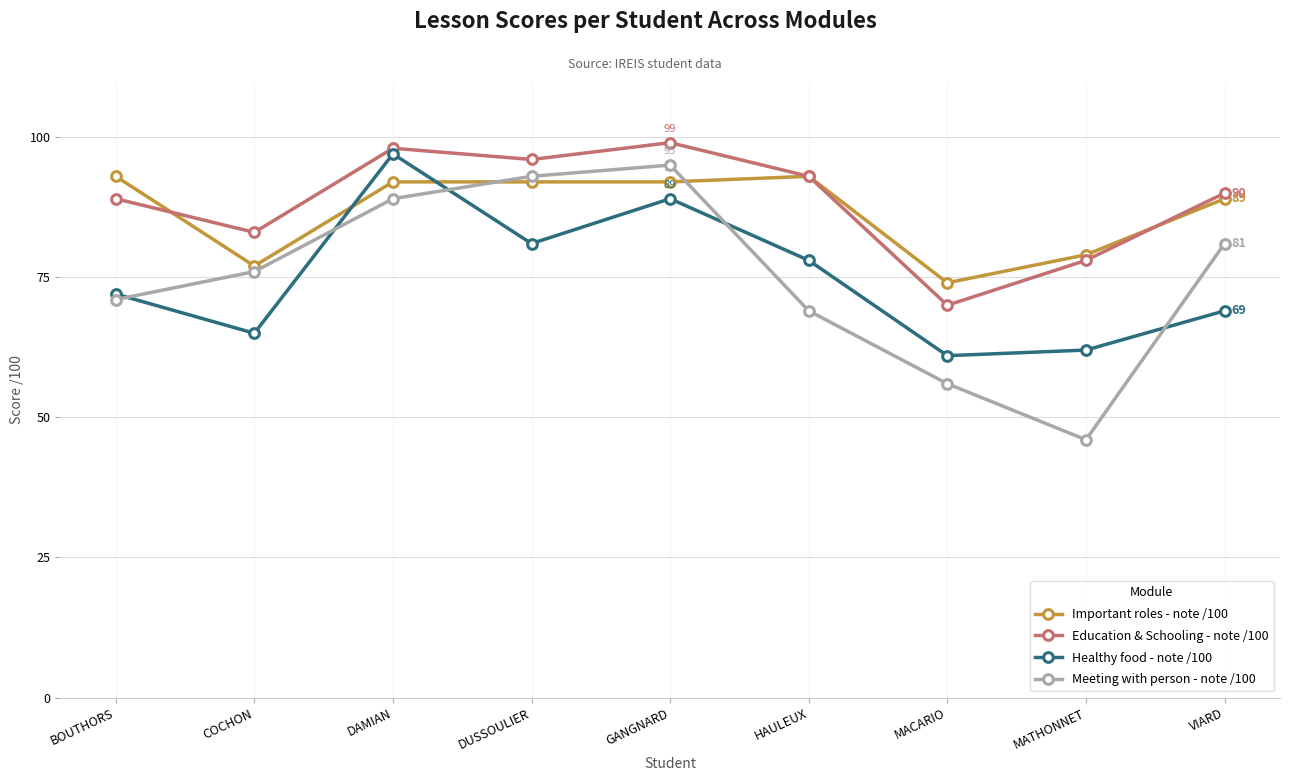

True or false: Important roles - note /100 and Education & Schooling - note /100 cross at least once.

True